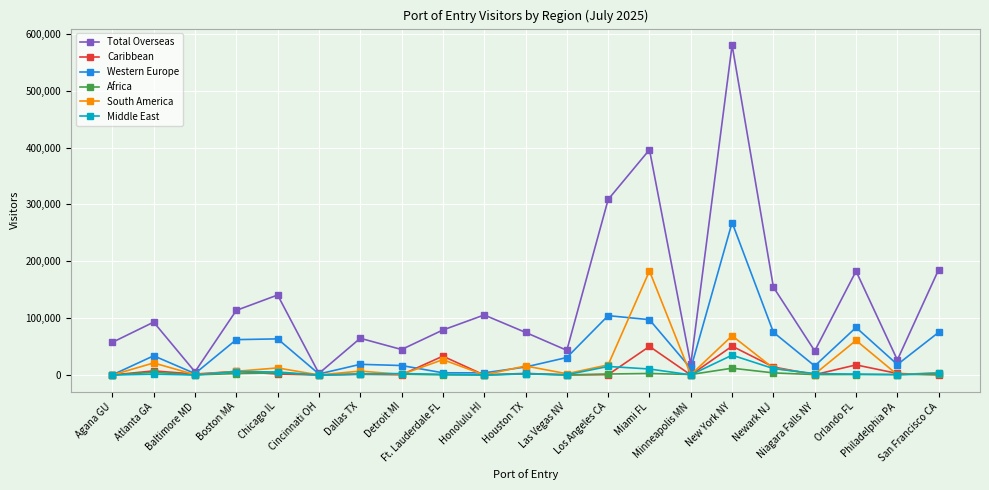

Which series has the largest range (max minus min)?

Total Overseas